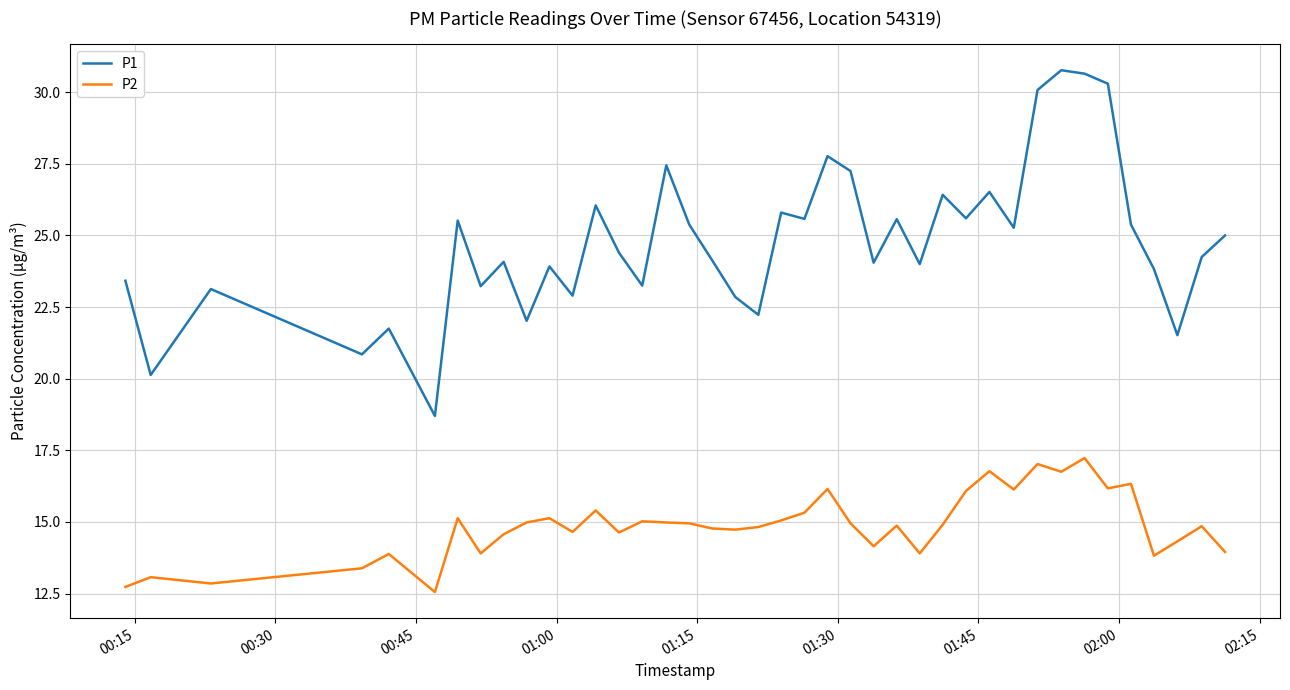

True or false: P1 and P2 cross at least once.

False